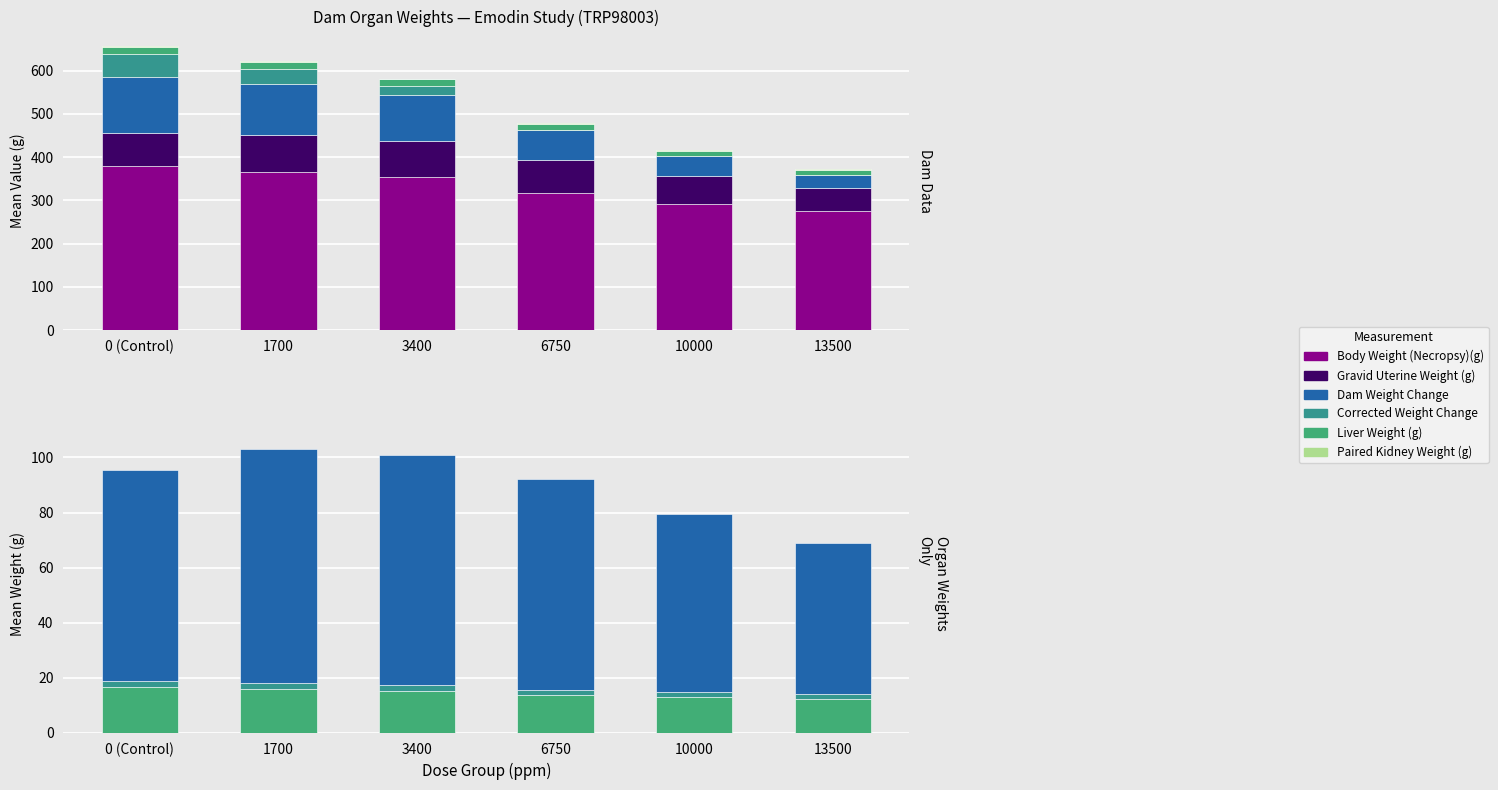

Which series has the largest range (max minus min)?

Body Weight (Necropsy)(g)